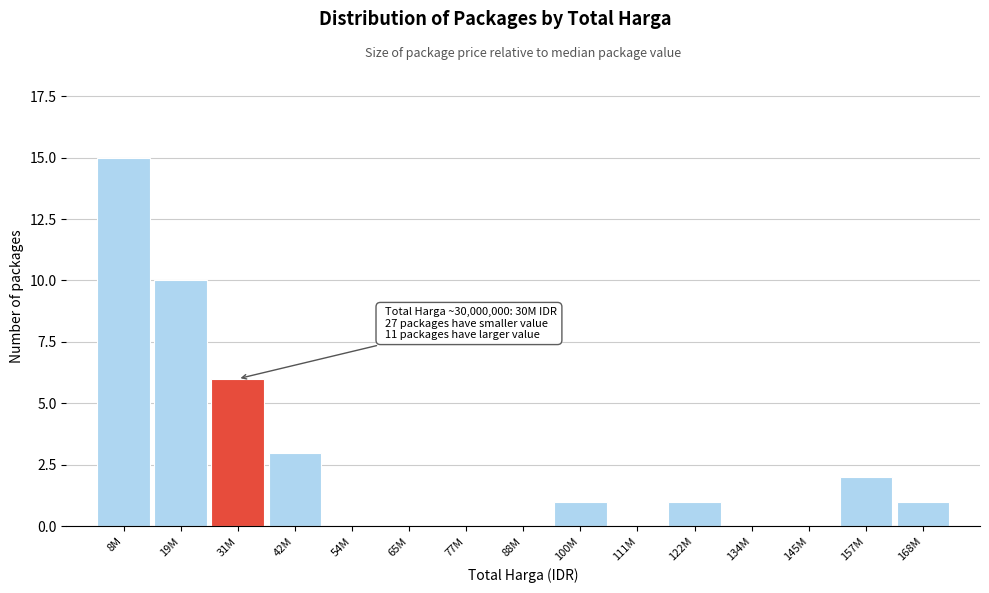

Where is the data nearest to the value 7?

31M